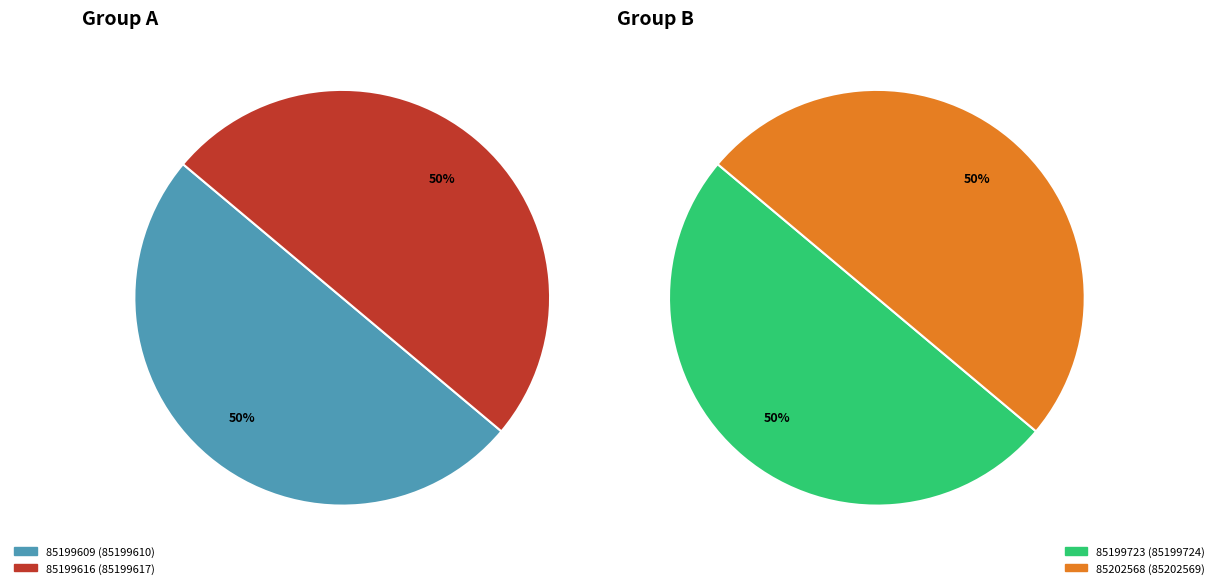

Does any single category account for the majority?

No